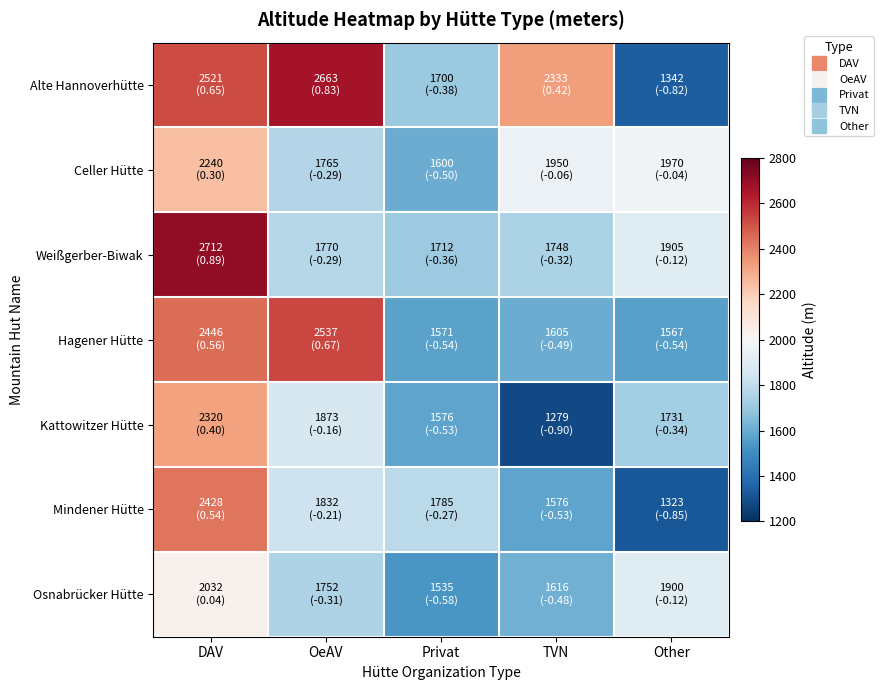

Reading left to right, what are all the values shown in this chart?

Alte Hannoverhütte: DAV=2521	OeAV=2663	Privat=1700	TVN=2333	Other=1342
Celler Hütte: DAV=2240	OeAV=1765	Privat=1600	TVN=1950	Other=1970
Weißgerber-Biwak: DAV=2712	OeAV=1770	Privat=1712	TVN=1748	Other=1905
Hagener Hütte: DAV=2446	OeAV=2537	Privat=1571	TVN=1605	Other=1567
Kattowitzer Hütte: DAV=2320	OeAV=1873	Privat=1576	TVN=1279	Other=1731
Mindener Hütte: DAV=2428	OeAV=1832	Privat=1785	TVN=1576	Other=1323
Osnabrücker Hütte: DAV=2032	OeAV=1752	Privat=1535	TVN=1616	Other=1900